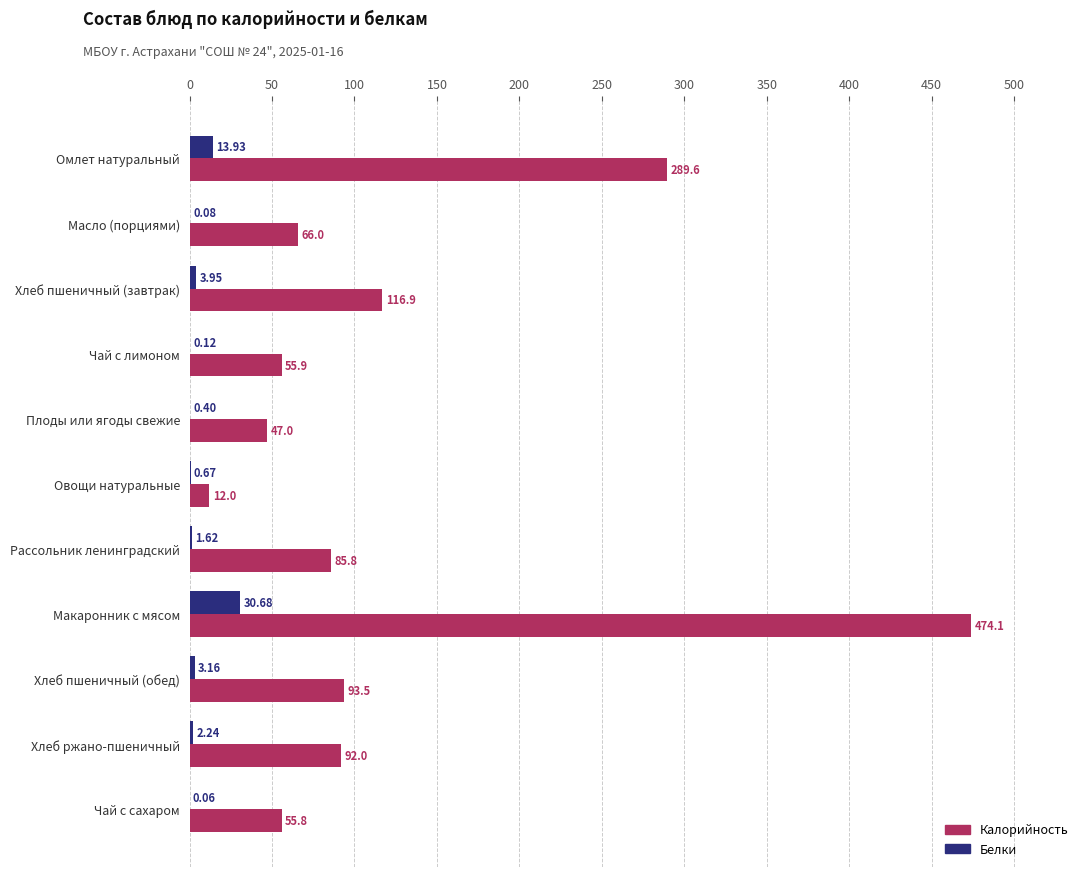

Where is Калорийность nearest to the value 243?

Омлет натуральный